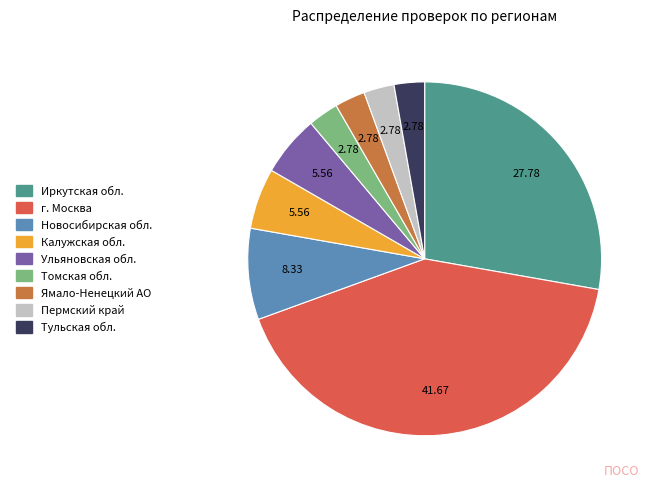

Count the number of slices in the pie.

9